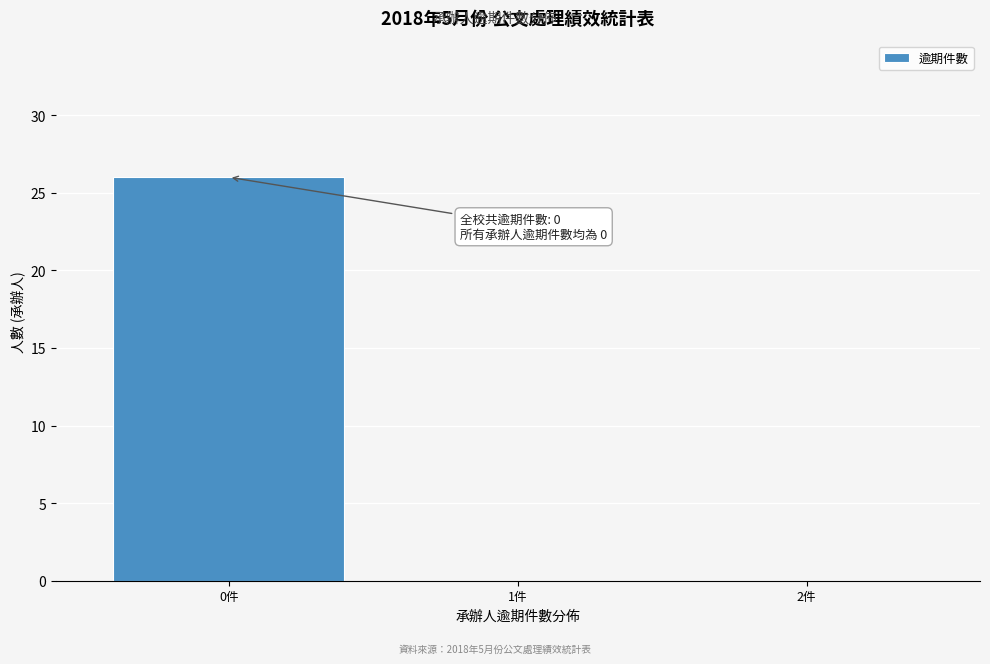

Reading left to right, extract all data points from this chart.

0件=26	1件=0	2件=0